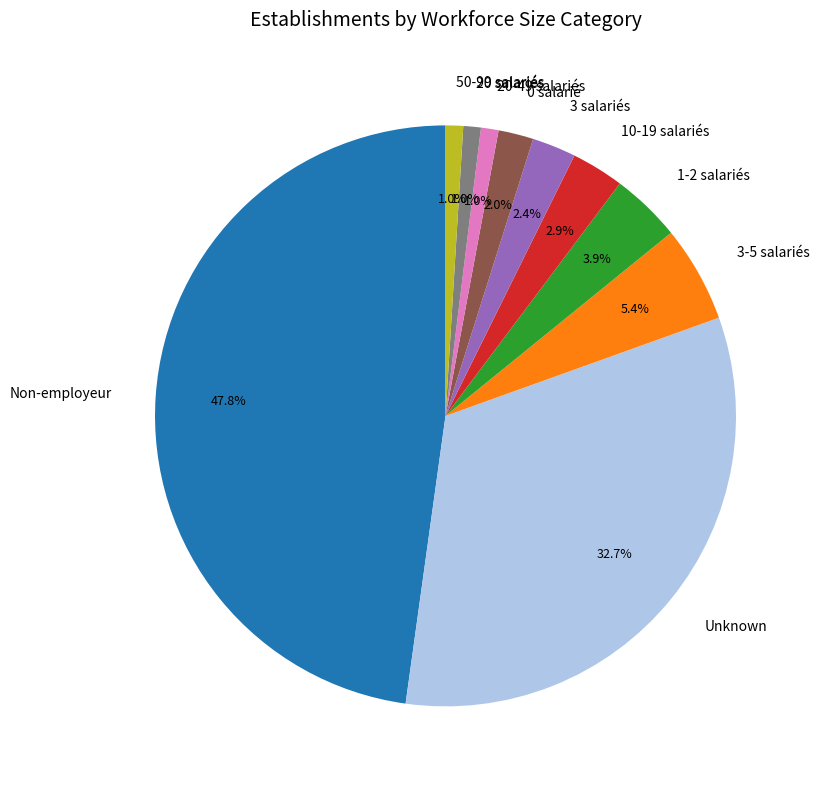

Does 20 salariés account for over 50% of the chart?

No